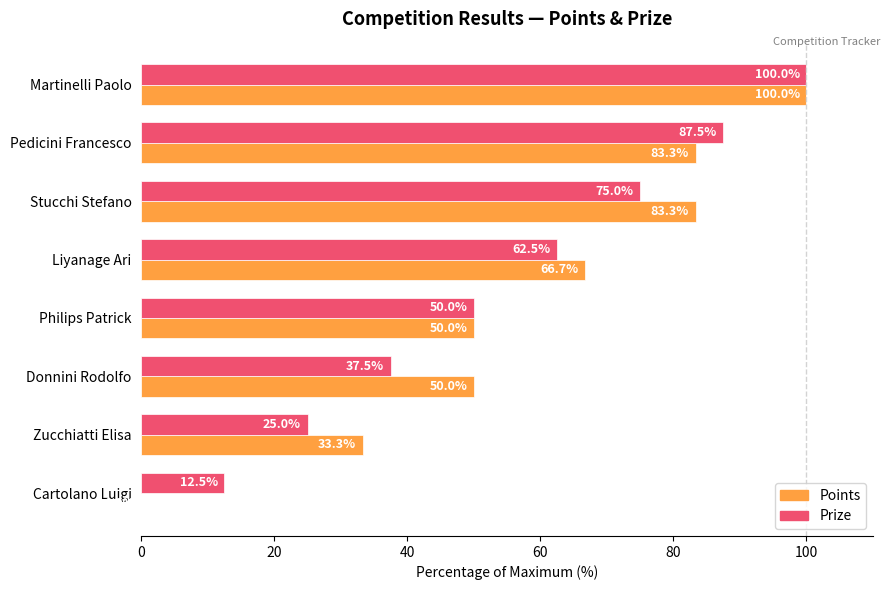

What is the sum of all Prize values?

450.0